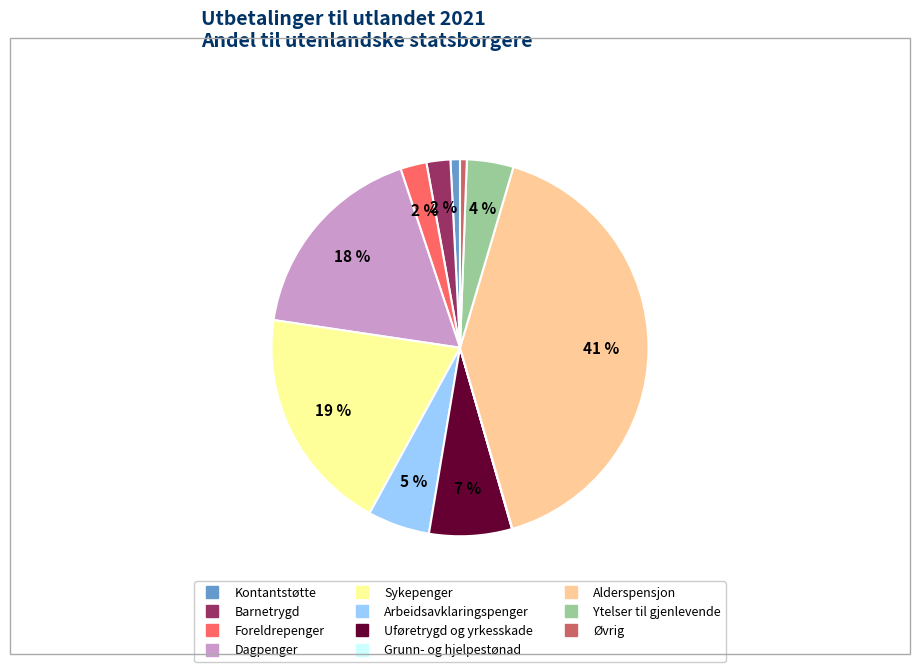

Which slice is the largest?

Alderspensjon